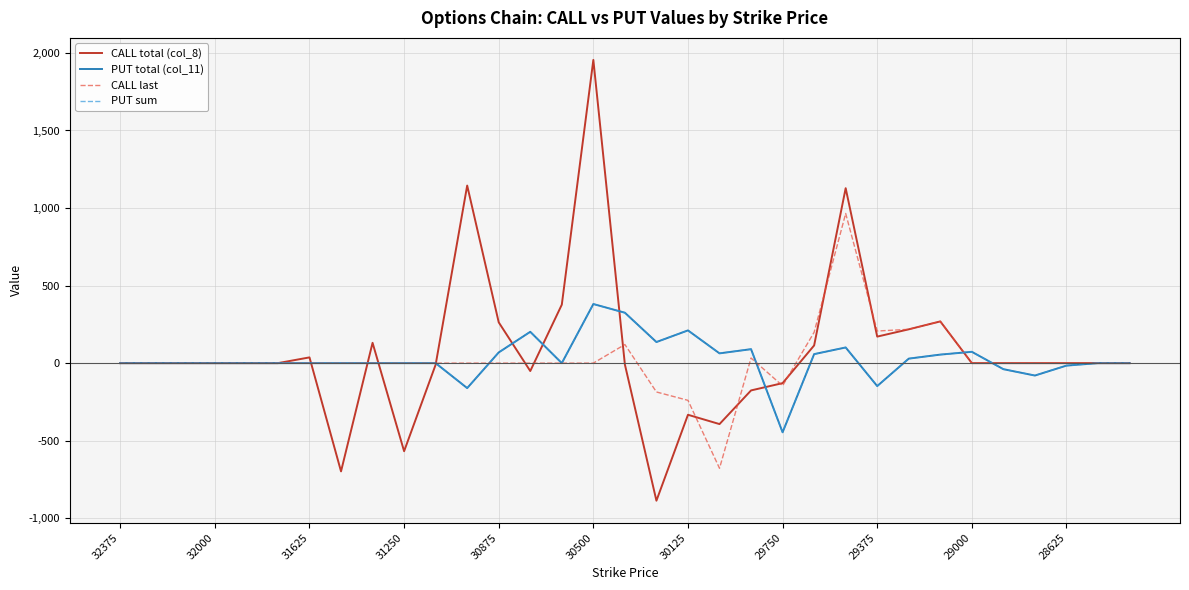

Reading left to right, list all the values displayed in this chart.

CALL total (col_8): 0	0	0	0	0	0	37	-698	131	-568	-10	1145	263	-51	377	1955	-9	-887	-333	-393	-176	-129	114	1128	171	218	269	0	0	0	0	0	0
PUT total (col_11): 0	0	0	0	0	0	0	0	0	0	0	-161	69	202	0	381	325	136	211	63	90	-446	58	101	-148	29	55	73	-39	-80	-16	0	0
CALL last: 0	0	0	0	0	0	0	0	0	0	0	0	0	0	0	0	120	-186	-240	-678	33	-146	199	965	207	218	269	0	0	0	0	0	0
PUT sum: 0	0	0	0	0	0	0	0	0	0	0	-161	69	202	0	381	325	136	211	63	90	-446	58	101	-148	29	55	73	-39	-80	-16	0	0